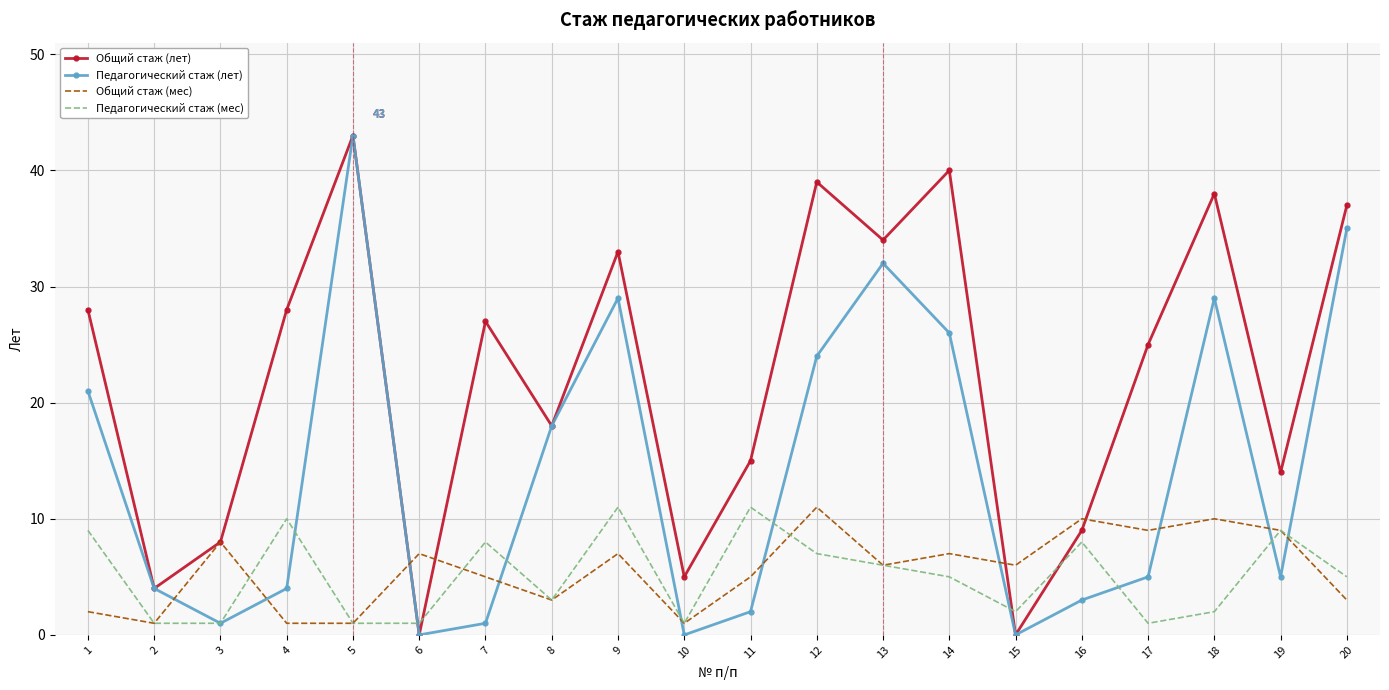

Where does the Педагогический стаж (мес) series first go above 5?

1